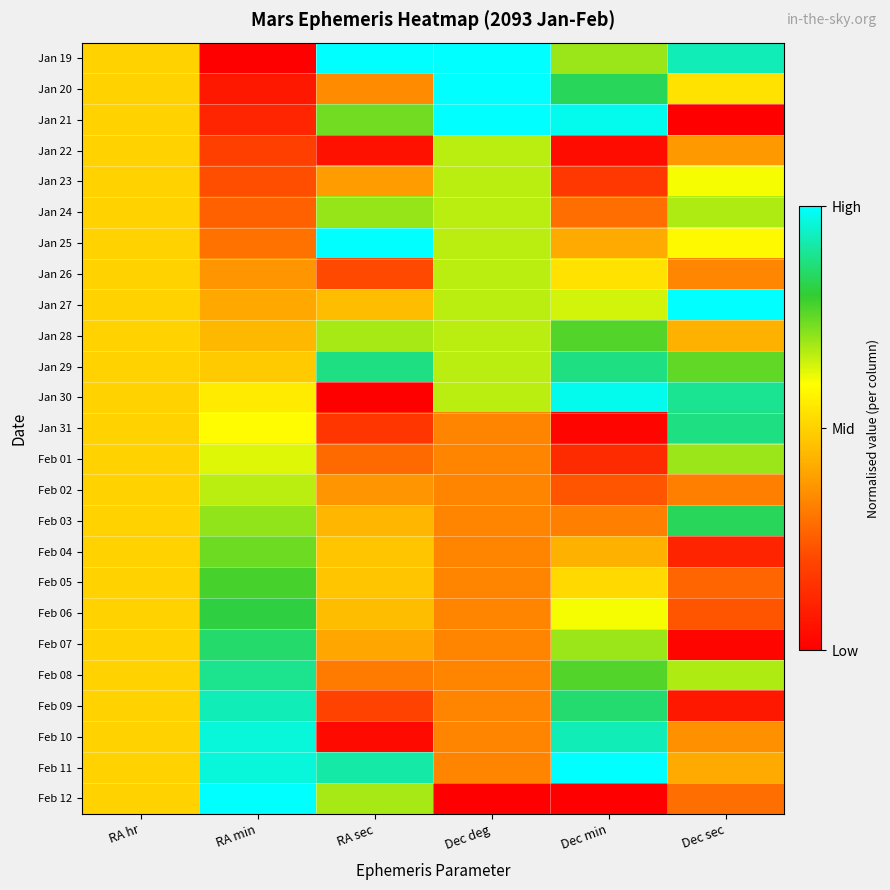

Reading left to right, transcribe all the data shown in this chart.

Jan 19: RA hr=0.5	RA min=0.0	RA sec=1.0	Dec deg=1.0	Dec min=0.7	Dec sec=0.9
Jan 20: RA hr=0.5	RA min=0.1	RA sec=0.4	Dec deg=1.0	Dec min=0.8	Dec sec=0.5
Jan 21: RA hr=0.5	RA min=0.1	RA sec=0.7	Dec deg=1.0	Dec min=1.0	Dec sec=0.0
Jan 22: RA hr=0.5	RA min=0.2	RA sec=0.1	Dec deg=0.7	Dec min=0.0	Dec sec=0.4
Jan 23: RA hr=0.5	RA min=0.2	RA sec=0.4	Dec deg=0.7	Dec min=0.2	Dec sec=0.6
Jan 24: RA hr=0.5	RA min=0.3	RA sec=0.7	Dec deg=0.7	Dec min=0.3	Dec sec=0.7
Jan 25: RA hr=0.5	RA min=0.3	RA sec=1.0	Dec deg=0.7	Dec min=0.4	Dec sec=0.6
Jan 26: RA hr=0.5	RA min=0.4	RA sec=0.2	Dec deg=0.7	Dec min=0.5	Dec sec=0.3
Jan 27: RA hr=0.5	RA min=0.4	RA sec=0.5	Dec deg=0.7	Dec min=0.6	Dec sec=1.0
Jan 28: RA hr=0.5	RA min=0.4	RA sec=0.7	Dec deg=0.7	Dec min=0.8	Dec sec=0.4
Jan 29: RA hr=0.5	RA min=0.5	RA sec=0.9	Dec deg=0.7	Dec min=0.9	Dec sec=0.8
Jan 30: RA hr=0.5	RA min=0.6	RA sec=0.0	Dec deg=0.7	Dec min=1.0	Dec sec=0.9
Jan 31: RA hr=0.5	RA min=0.6	RA sec=0.2	Dec deg=0.3	Dec min=0.0	Dec sec=0.9
Feb 01: RA hr=0.5	RA min=0.6	RA sec=0.3	Dec deg=0.3	Dec min=0.1	Dec sec=0.7
Feb 02: RA hr=0.5	RA min=0.7	RA sec=0.4	Dec deg=0.3	Dec min=0.2	Dec sec=0.3
Feb 03: RA hr=0.5	RA min=0.7	RA sec=0.4	Dec deg=0.3	Dec min=0.3	Dec sec=0.8
Feb 04: RA hr=0.5	RA min=0.7	RA sec=0.5	Dec deg=0.3	Dec min=0.4	Dec sec=0.1
Feb 05: RA hr=0.5	RA min=0.8	RA sec=0.5	Dec deg=0.3	Dec min=0.5	Dec sec=0.3
Feb 06: RA hr=0.5	RA min=0.8	RA sec=0.5	Dec deg=0.3	Dec min=0.6	Dec sec=0.2
Feb 07: RA hr=0.5	RA min=0.9	RA sec=0.4	Dec deg=0.3	Dec min=0.7	Dec sec=0.0
Feb 08: RA hr=0.5	RA min=0.9	RA sec=0.3	Dec deg=0.3	Dec min=0.8	Dec sec=0.7
Feb 09: RA hr=0.5	RA min=0.9	RA sec=0.2	Dec deg=0.3	Dec min=0.9	Dec sec=0.1
Feb 10: RA hr=0.5	RA min=1.0	RA sec=0.0	Dec deg=0.3	Dec min=0.9	Dec sec=0.4
Feb 11: RA hr=0.5	RA min=1.0	RA sec=0.9	Dec deg=0.3	Dec min=1.0	Dec sec=0.4
Feb 12: RA hr=0.5	RA min=1.0	RA sec=0.7	Dec deg=0.0	Dec min=0.0	Dec sec=0.3